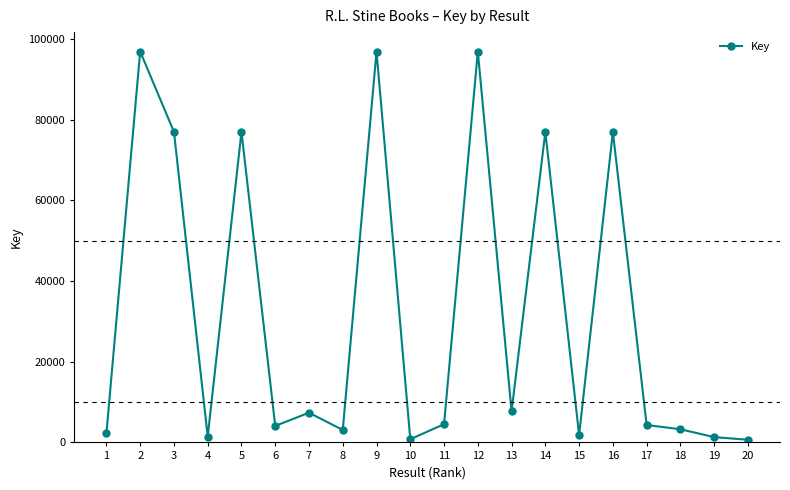

The value at 5 is 19693. True or false?

False